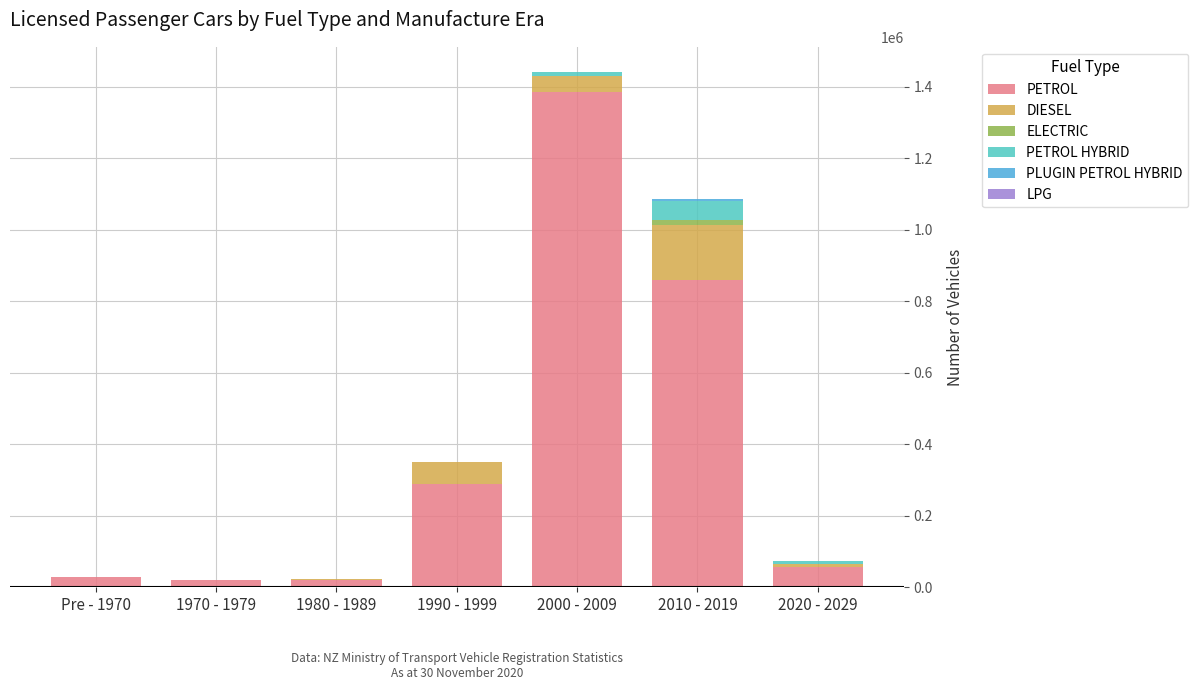

At which label is PETROL closest to 702615?

2010 - 2019